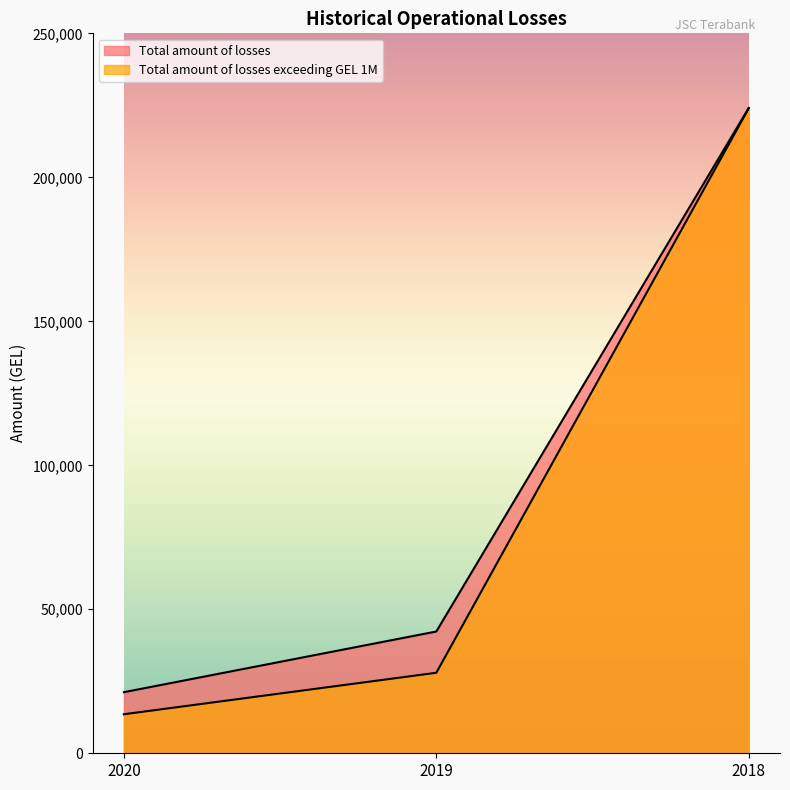

Which series has the largest range (max minus min)?

Total amount of losses exceeding GEL 1M